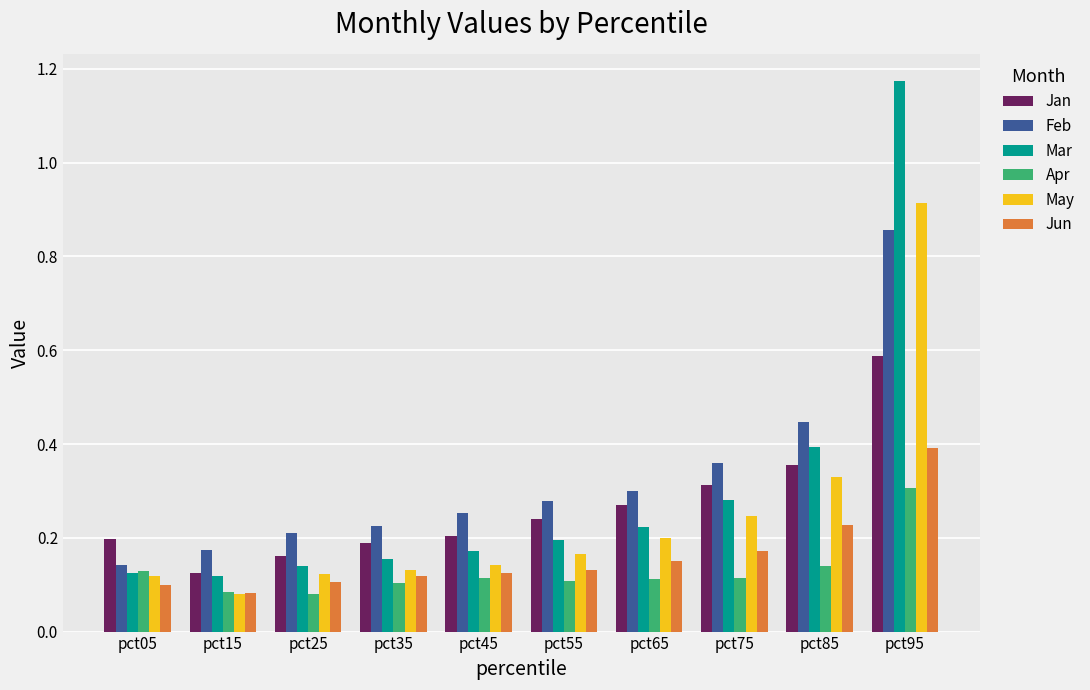

What is the sum of all Jan values?

2.6